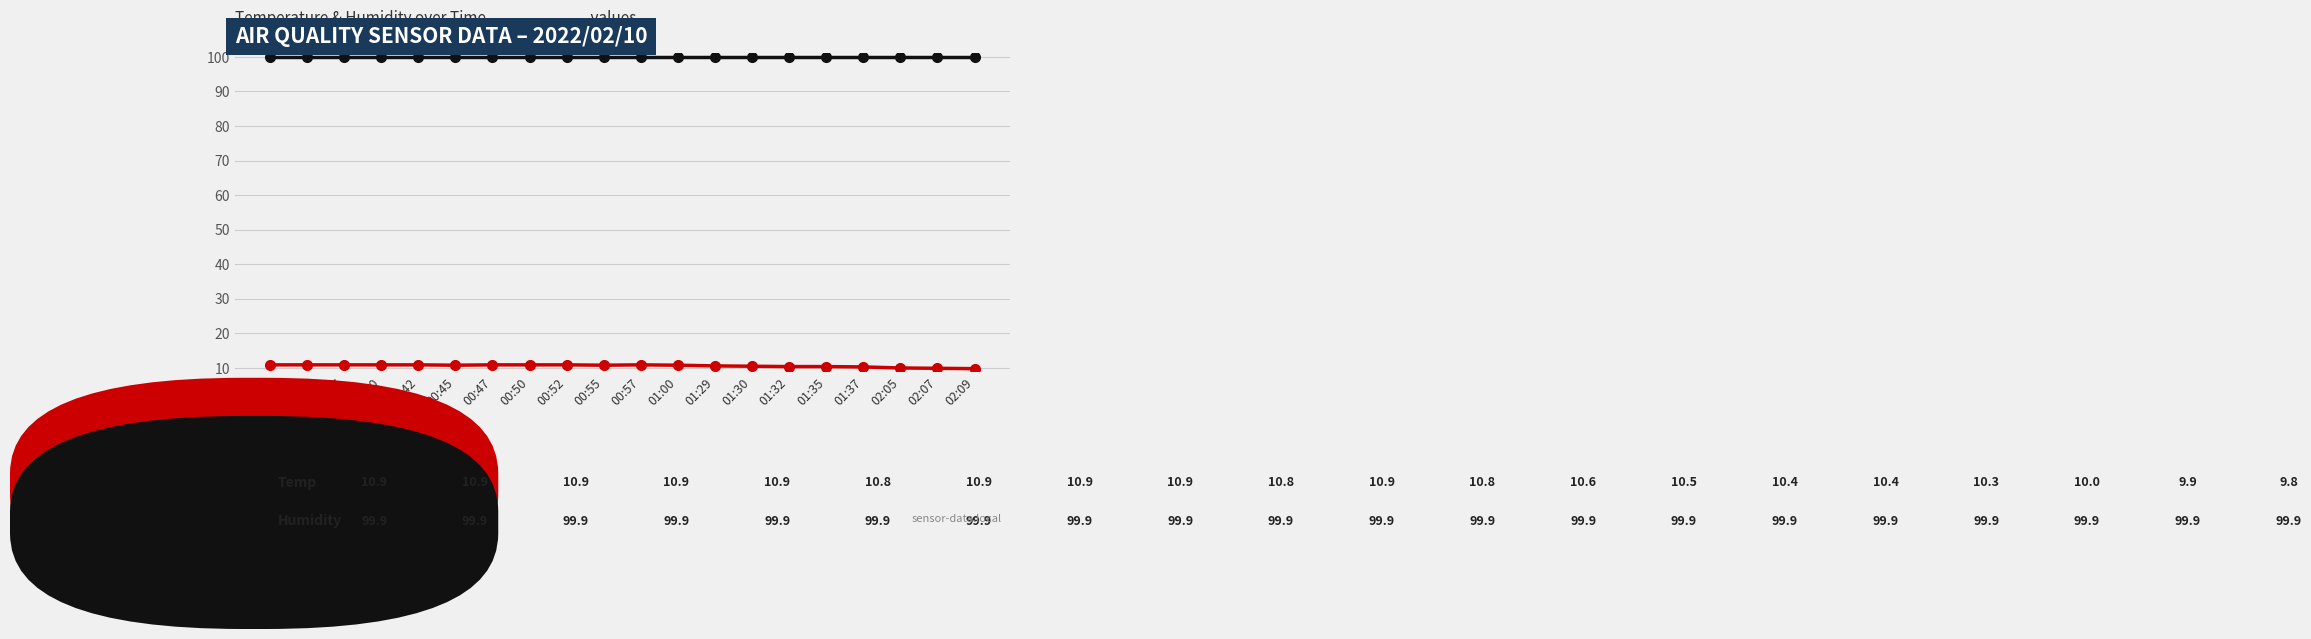

What is the smallest value displayed?

9.8